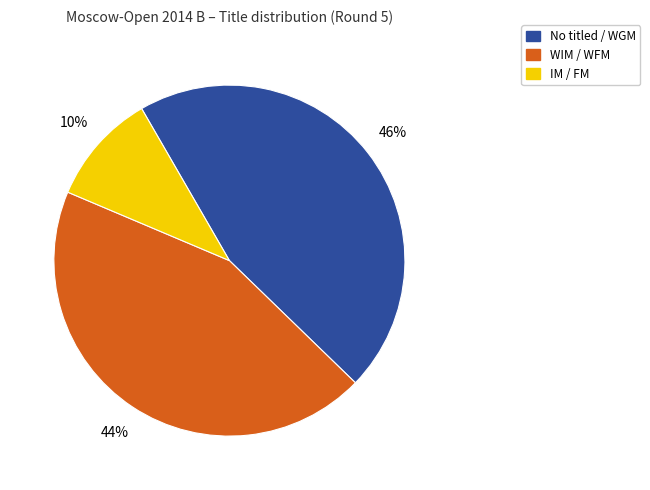

Which slice is the smallest?

IM / FM